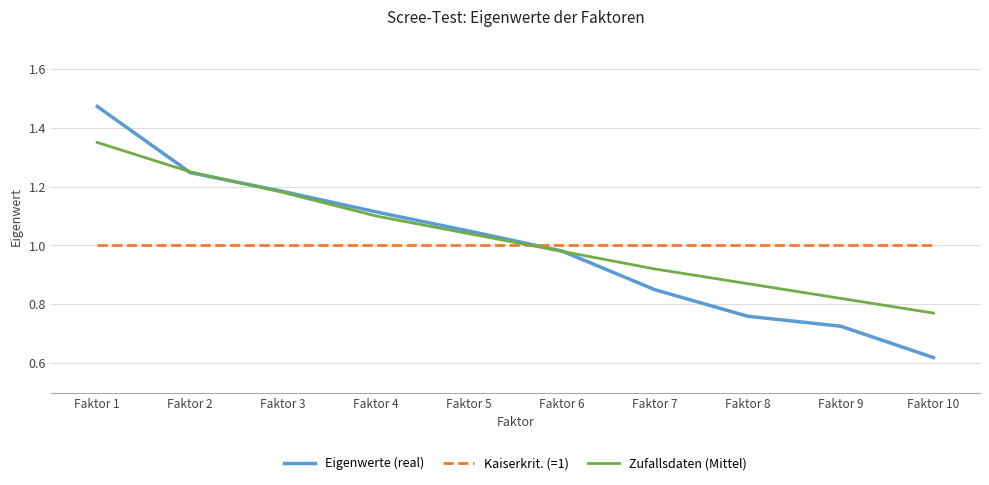

Is the value of Eigenwerte (real) at Faktor 7 greater than the value of Zufallsdaten (Mittel) at Faktor 1?

No